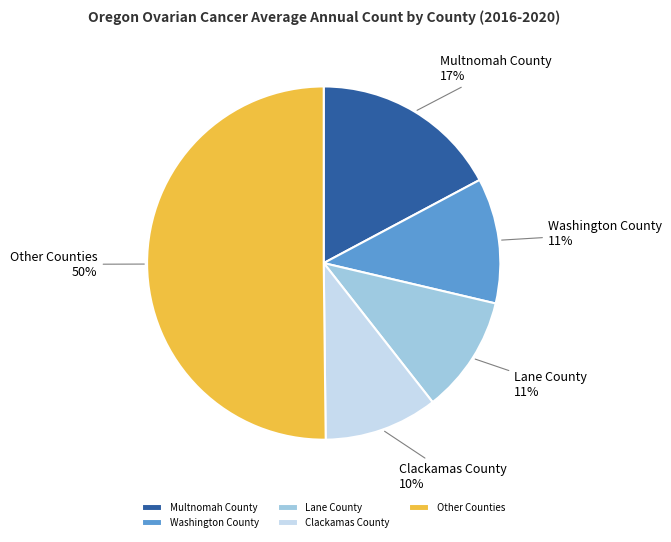

To the nearest percent, what percentage of the pie is Clackamas County?

10%